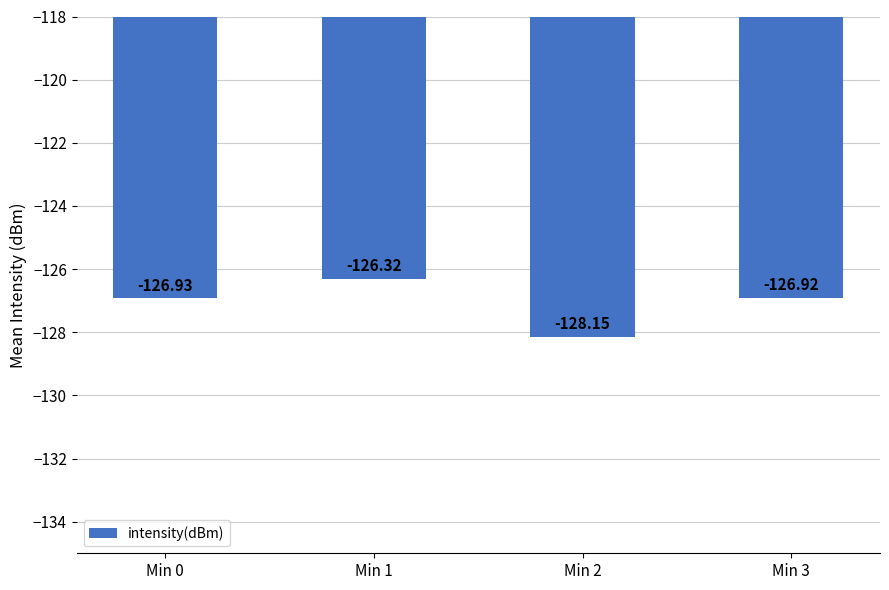

What is the sum of all values?

-508.3